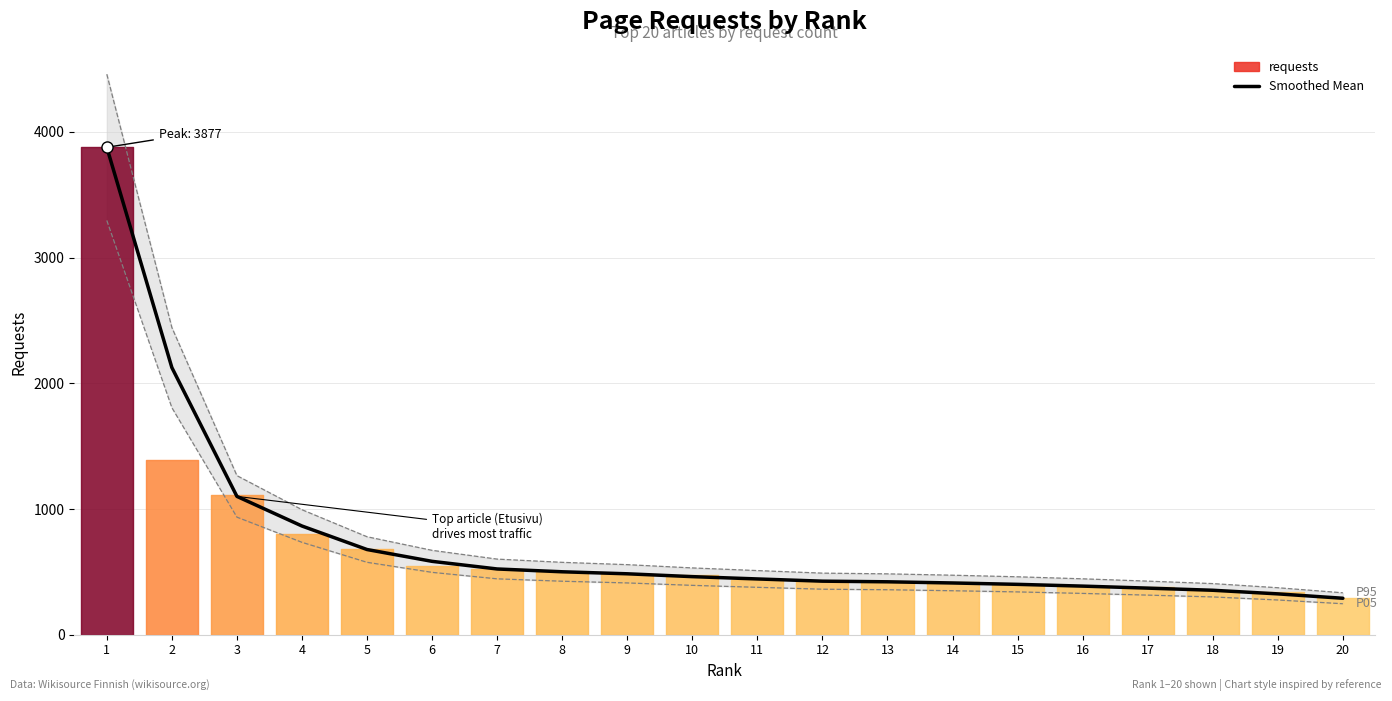

Is this an area chart (filled region under the line)?

No